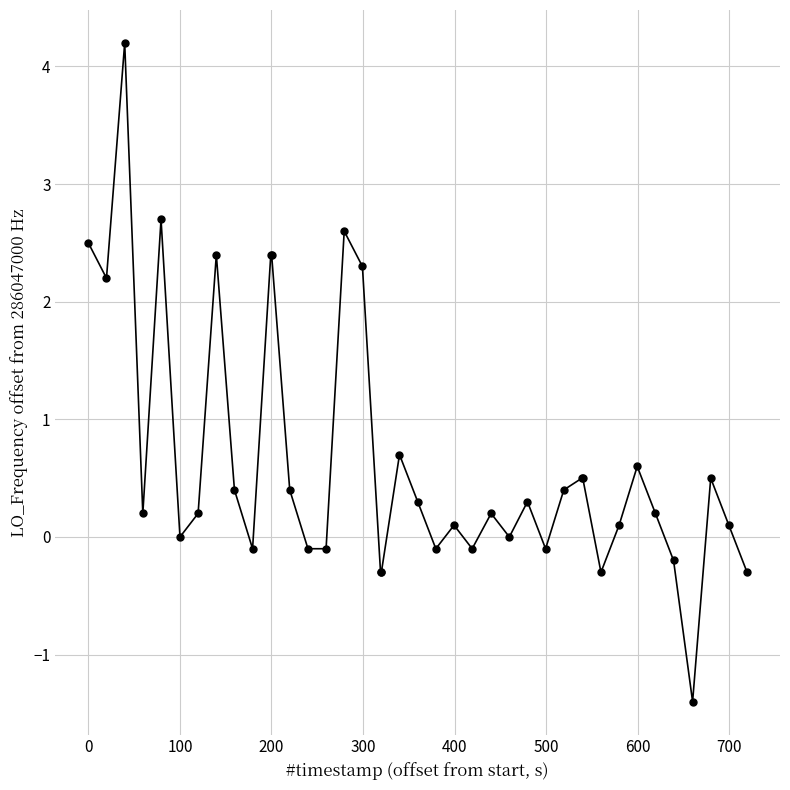

What is the minimum value shown in the chart?

-1.4